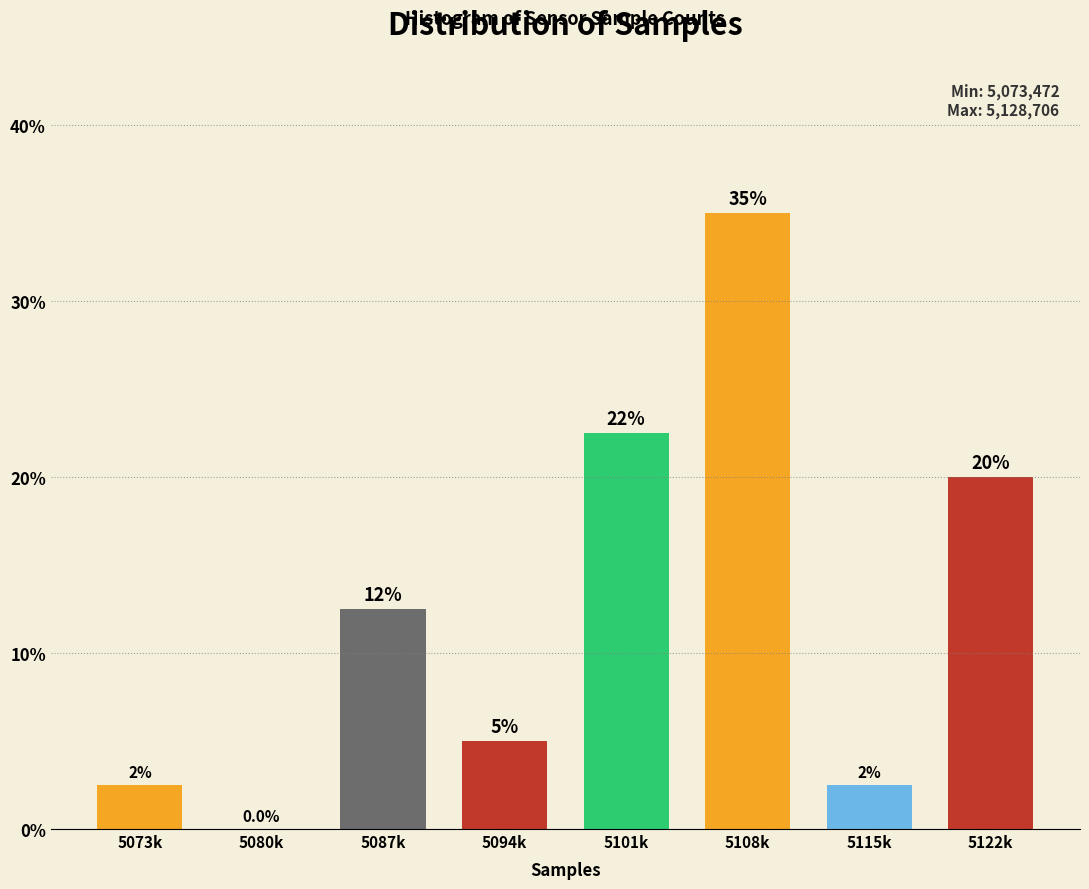

Reading left to right, what are all the values shown in this chart?

5073k=2.5	5080k=0.0	5087k=12.5	5094k=5.0	5101k=22.5	5108k=35.0	5115k=2.5	5122k=20.0